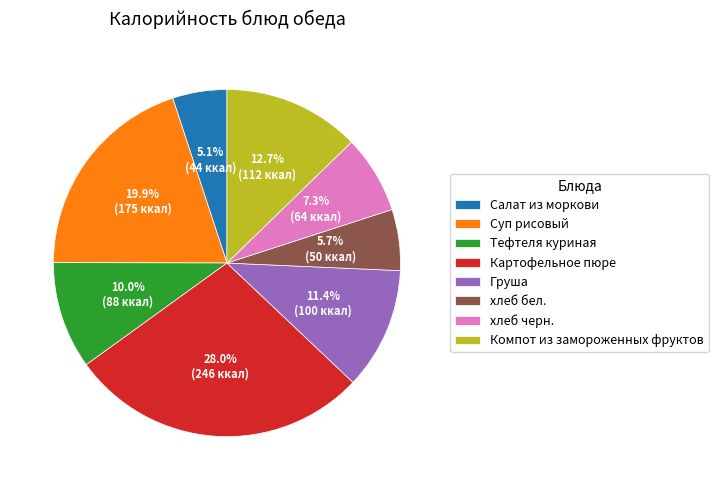

To the nearest percent, what is the average slice percentage?

12%